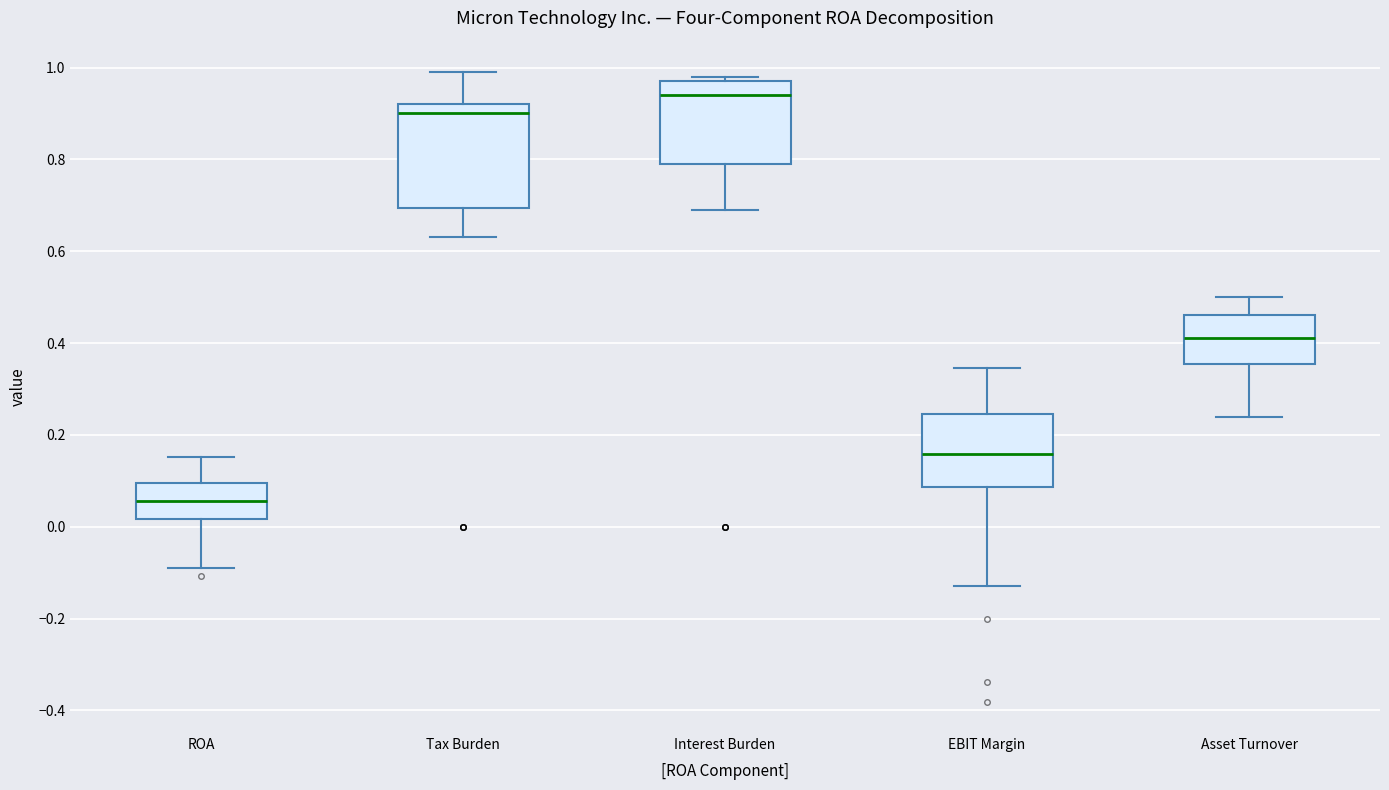

Which box has the highest median line?

Interest Burden